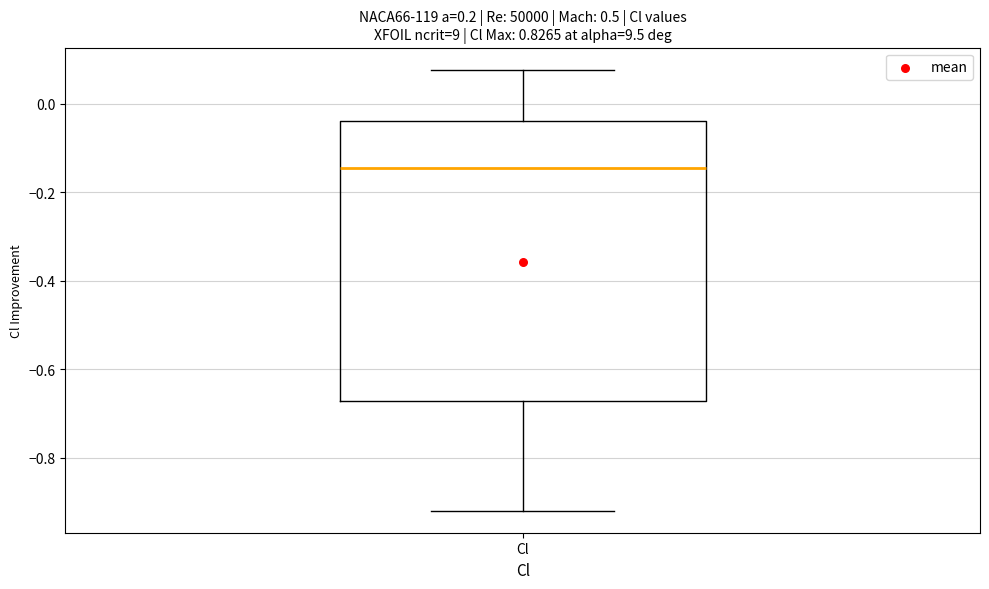

Read this box plot against the y-axis: the position of the median line, the range covered by the box, and the ends of both whiskers. The values are not printed on the chart, so give them approximately, as read against the axis.

median -0.14, box -0.68 to -0.04, whiskers -0.92 to 0.08